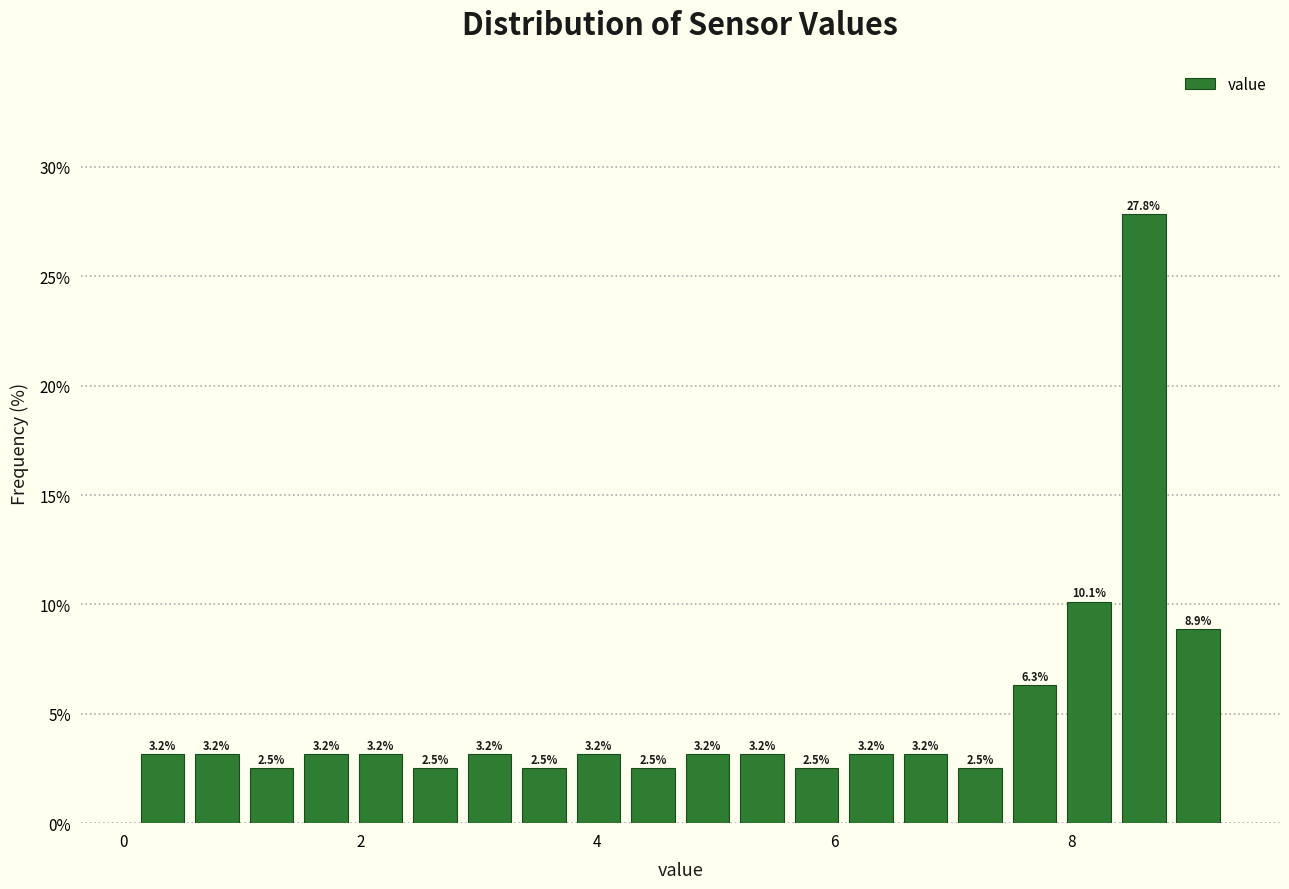

Read against the x-axis, roughly where is the centre of the tallest bar?

8.6